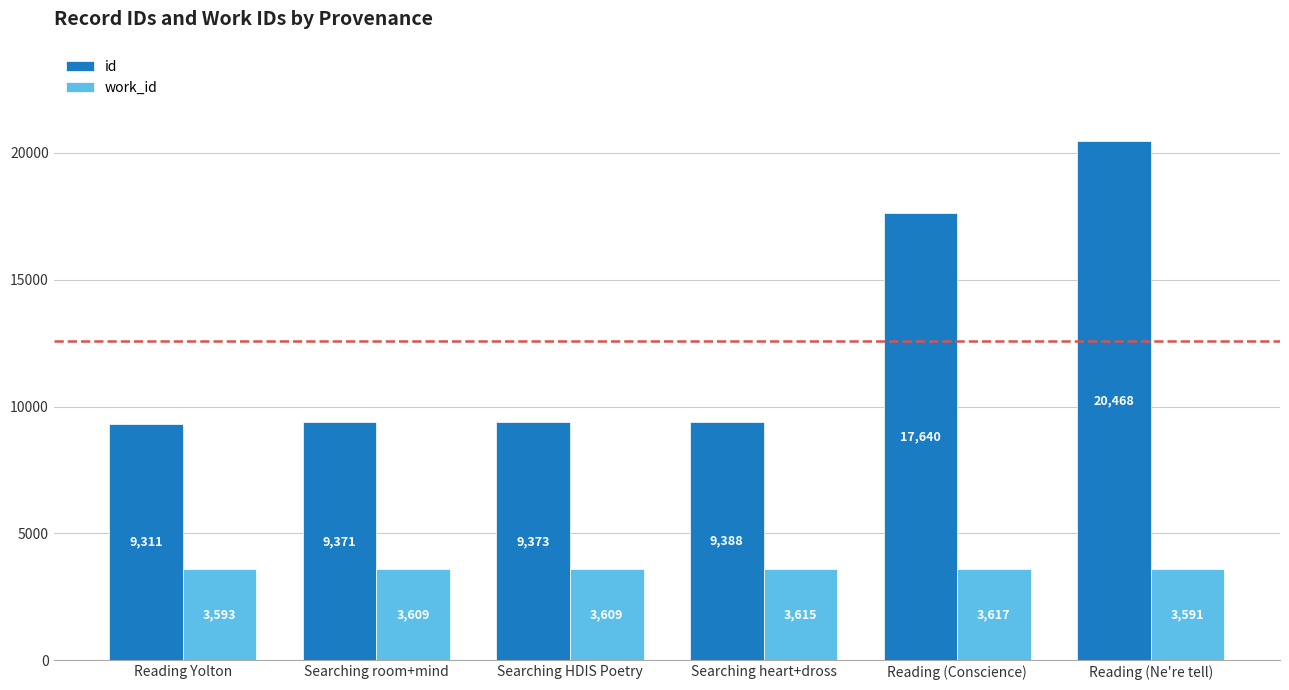

True or false: work_id has a value of 3593 at Reading Yolton.

True